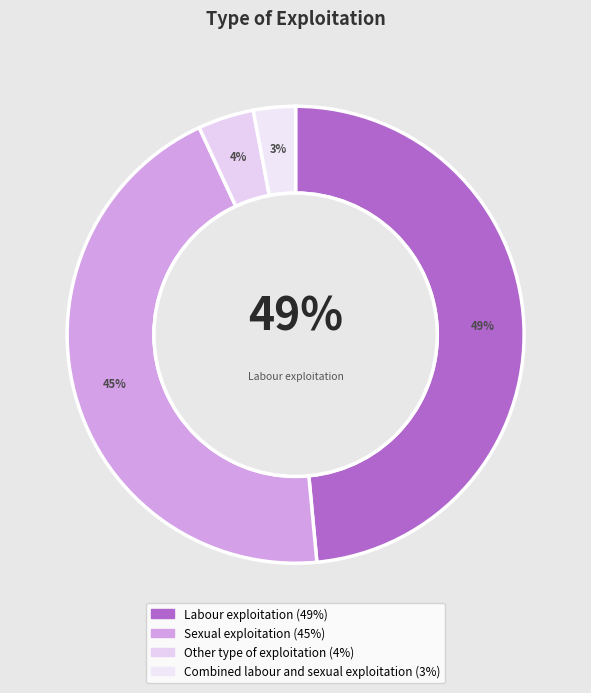

Count the number of slices in the pie.

4